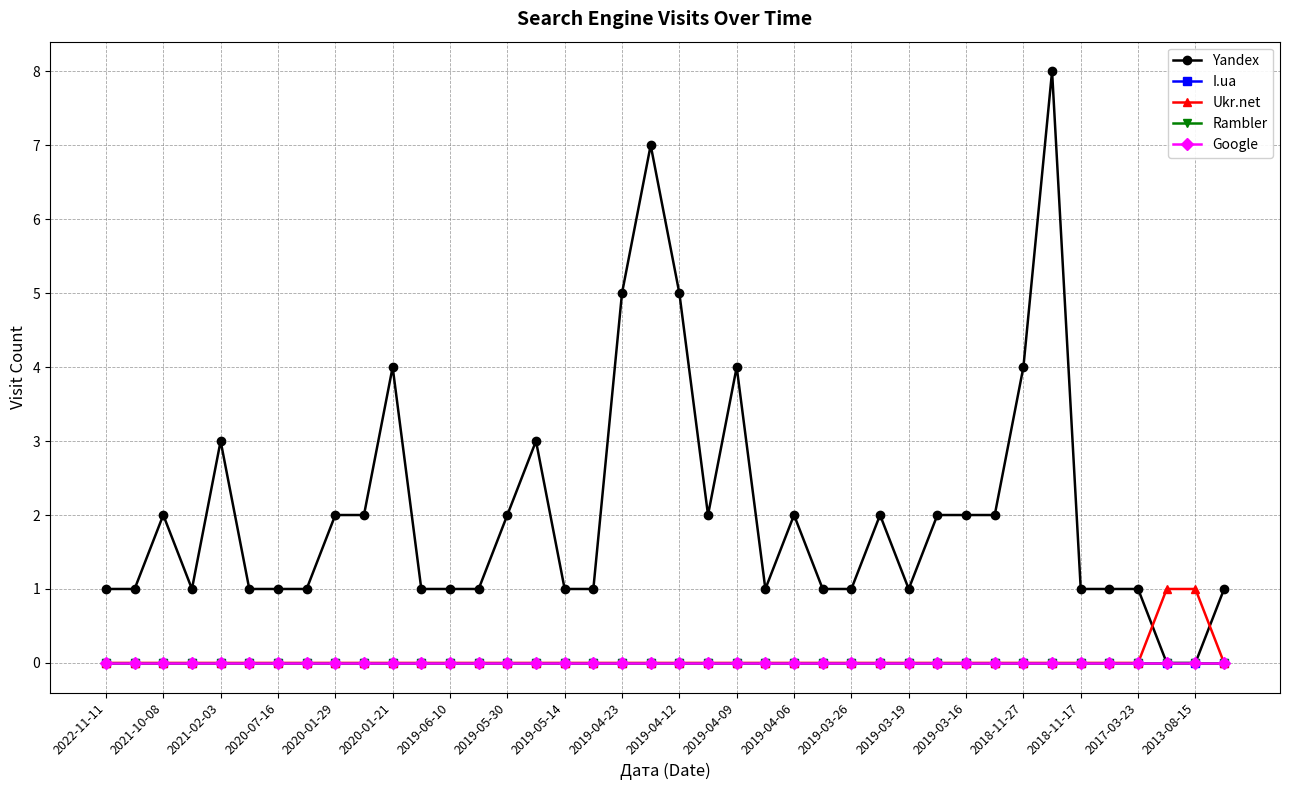

How many lines are shown in the chart?

5